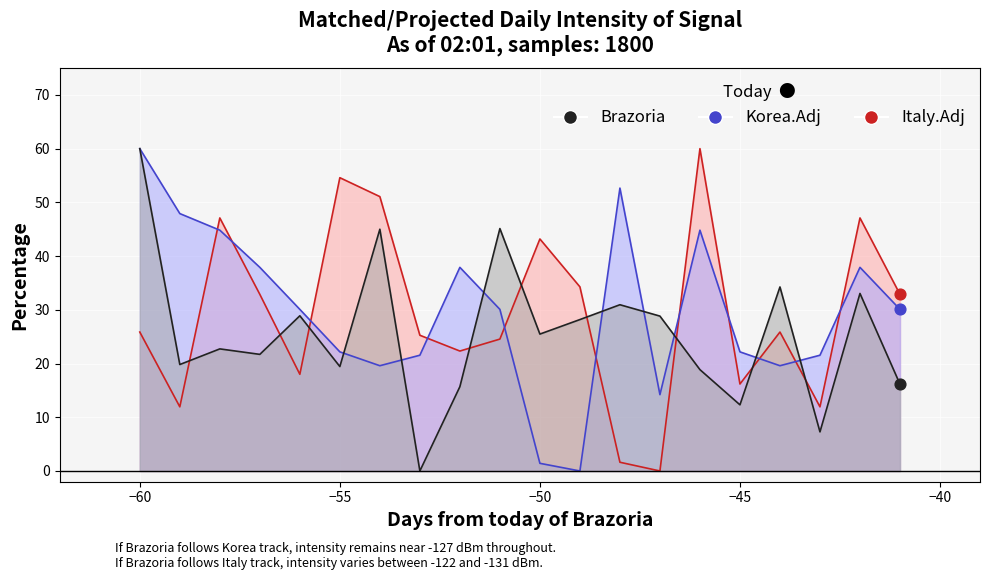

Which series has the largest total across all categories?

Korea.Adj